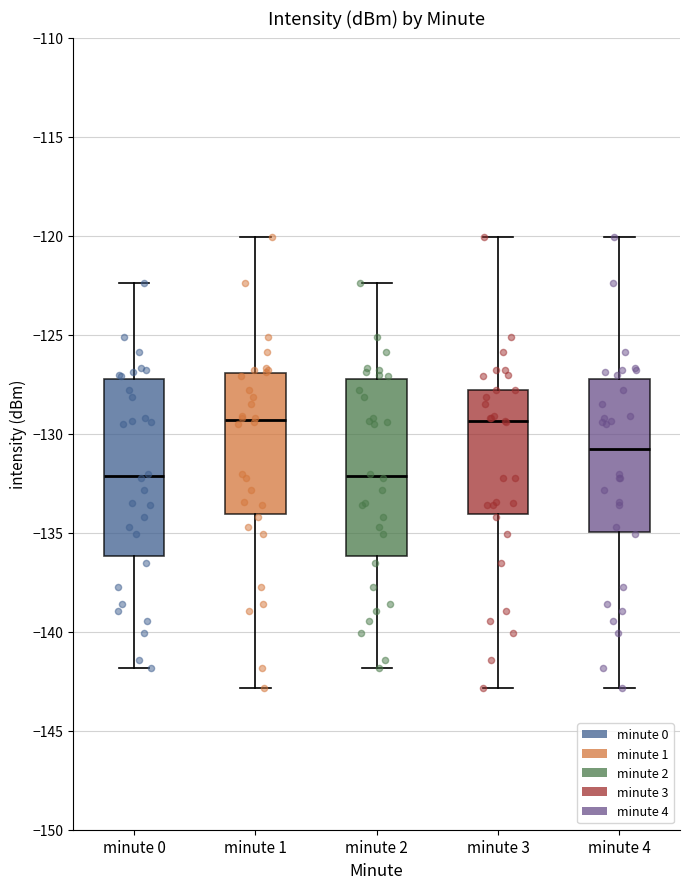

Where is the upper edge of the box for minute 4 on the y-axis? The values are not printed on the chart, so give them approximately, as read against the axis.

-127.0